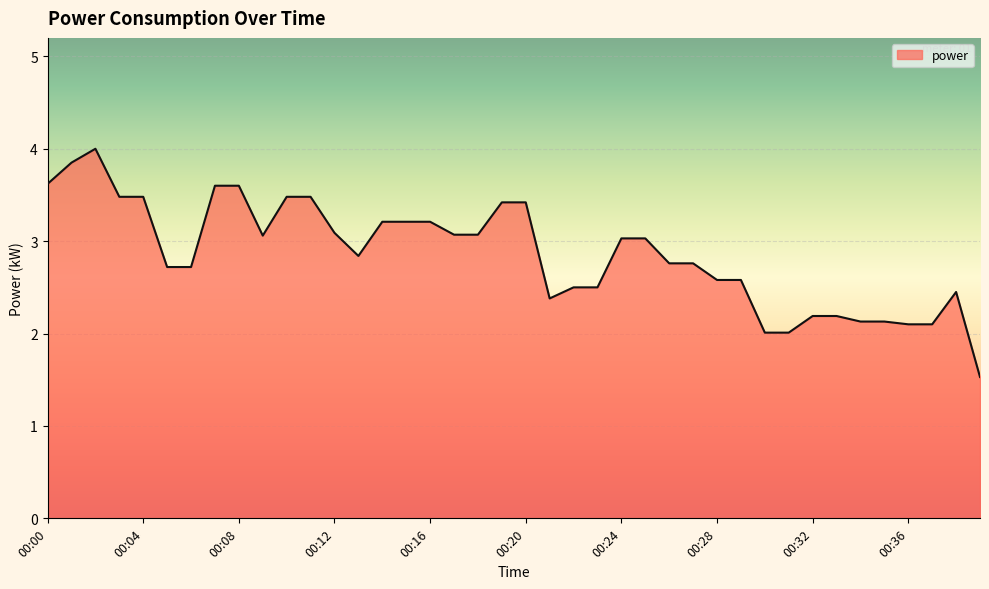

What is the smallest value displayed?

1.5